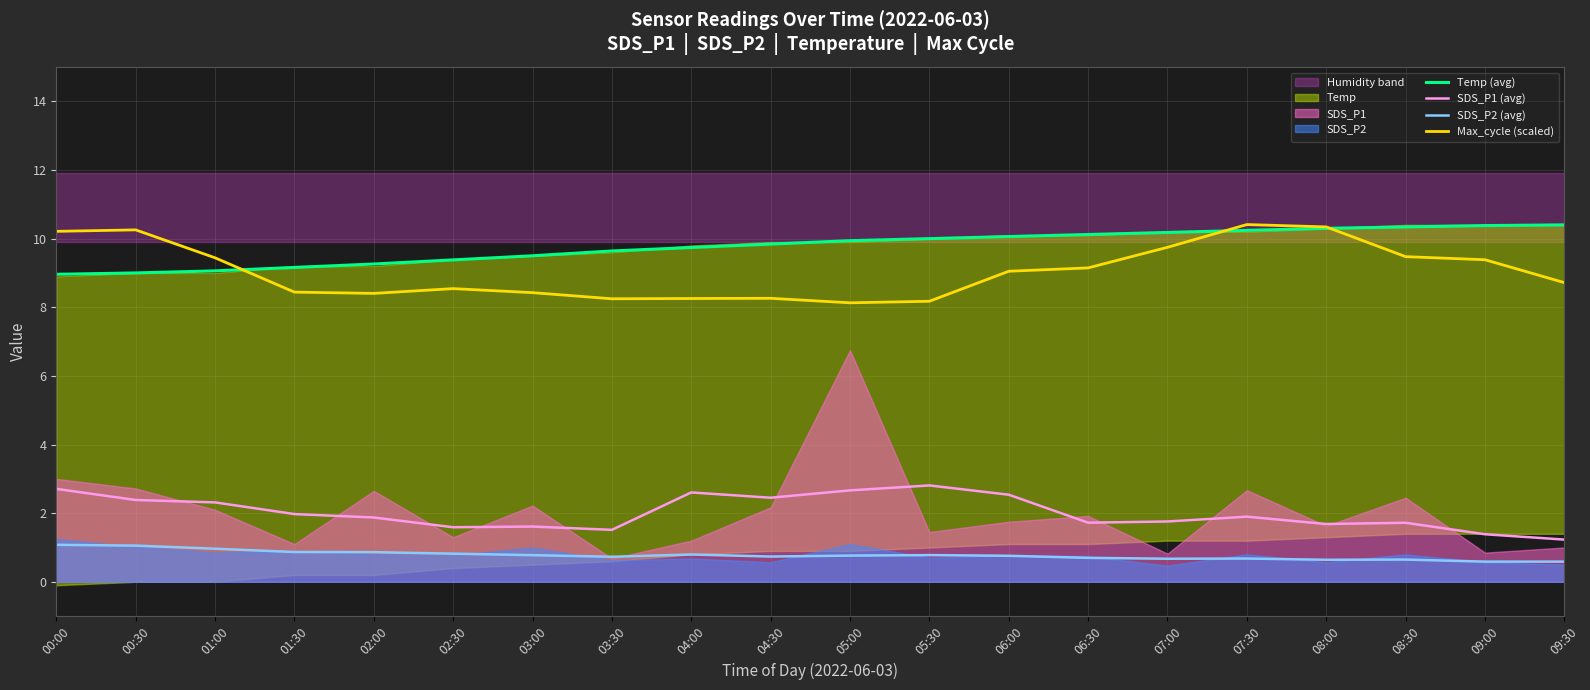

Reading left to right, list all the values displayed in this chart.

Temp (avg): 00:00=9.0	00:30=9.0	01:00=9.1	01:30=9.2	02:00=9.3	02:30=9.4	03:00=9.5	03:30=9.6	04:00=9.7	04:30=9.8	05:00=9.9	05:30=10.0	06:00=10.1	06:30=10.1	07:00=10.2	07:30=10.2	08:00=10.3	08:30=10.3	09:00=10.4	09:30=10.4
SDS_P1 (avg): 00:00=2.7	00:30=2.4	01:00=2.3	01:30=2.0	02:00=1.9	02:30=1.6	03:00=1.6	03:30=1.5	04:00=2.6	04:30=2.5	05:00=2.7	05:30=2.8	06:00=2.5	06:30=1.7	07:00=1.8	07:30=1.9	08:00=1.7	08:30=1.7	09:00=1.4	09:30=1.2
SDS_P2 (avg): 00:00=1.1	00:30=1.1	01:00=1.0	01:30=0.9	02:00=0.9	02:30=0.8	03:00=0.8	03:30=0.7	04:00=0.8	04:30=0.7	05:00=0.8	05:30=0.8	06:00=0.8	06:30=0.7	07:00=0.7	07:30=0.7	08:00=0.6	08:30=0.6	09:00=0.6	09:30=0.6
Max_cycle (scaled): 00:00=10.2	00:30=10.3	01:00=9.4	01:30=8.4	02:00=8.4	02:30=8.5	03:00=8.4	03:30=8.2	04:00=8.3	04:30=8.3	05:00=8.1	05:30=8.2	06:00=9.0	06:30=9.1	07:00=9.7	07:30=10.4	08:00=10.3	08:30=9.5	09:00=9.4	09:30=8.7